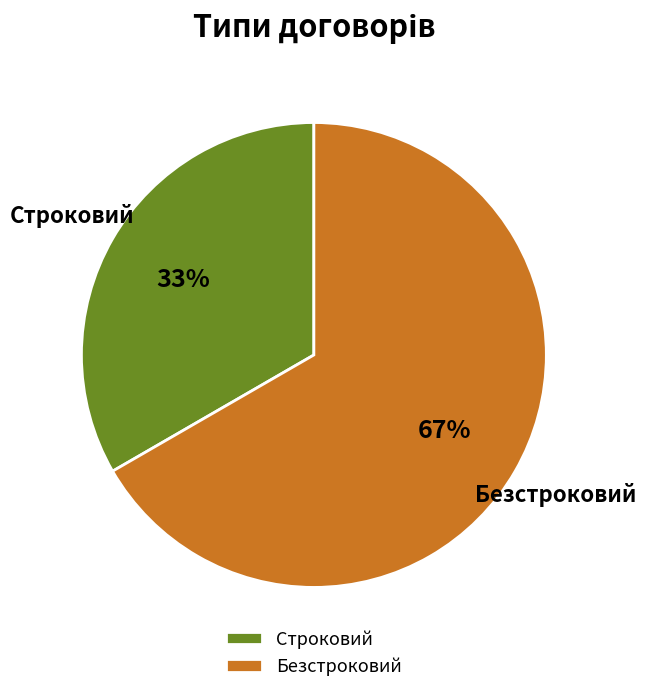

Which has a higher value, Безстроковий or Строковий?

Безстроковий